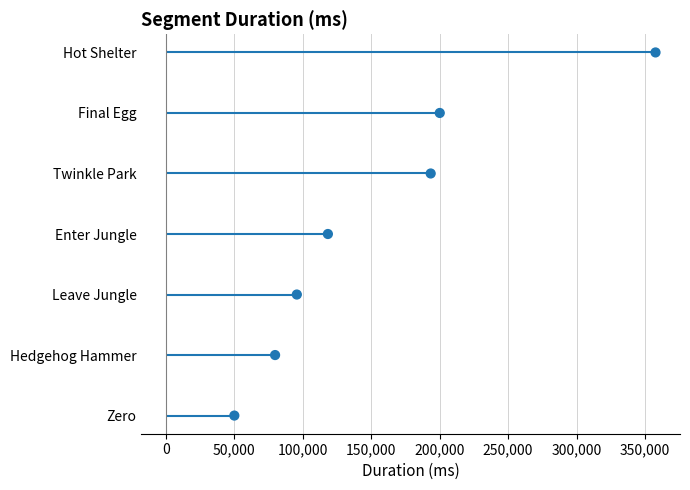

What is the ratio of the value at 100,000 to the value at 50,000?

1.5